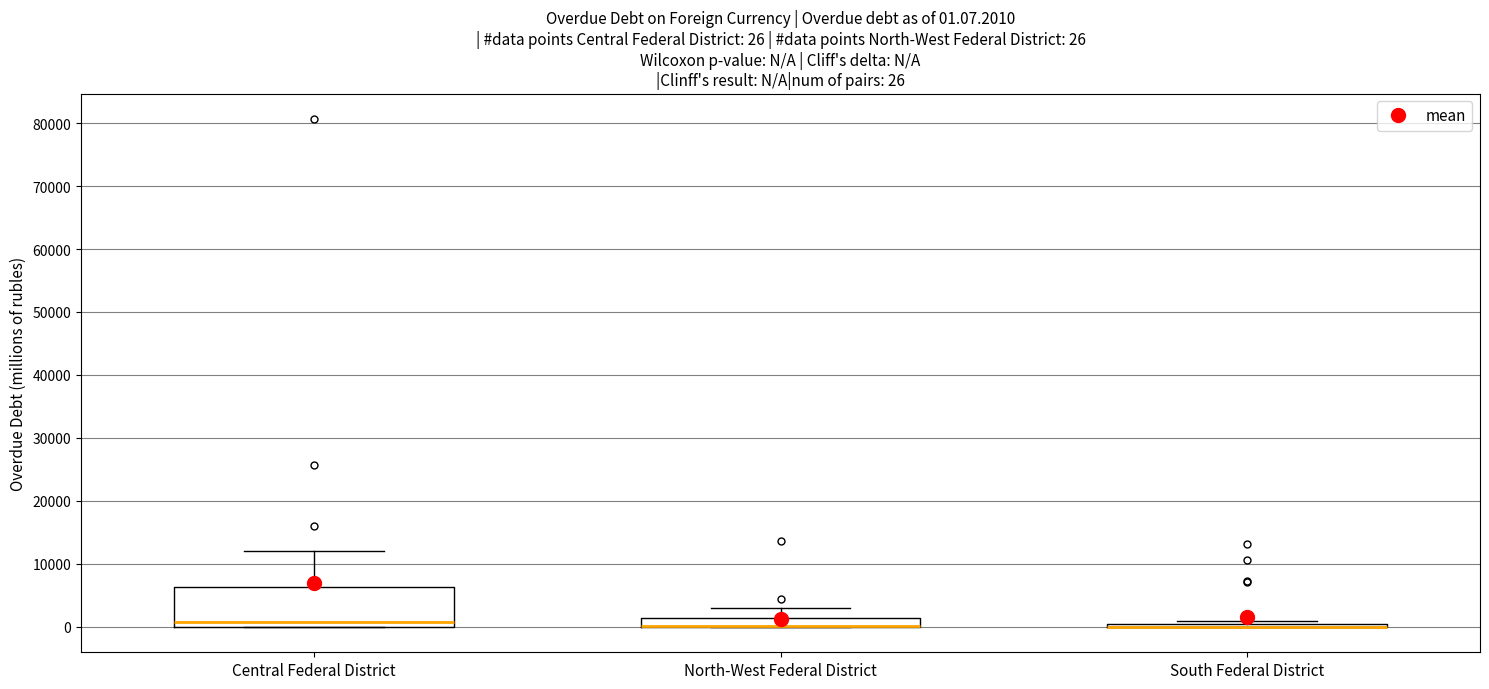

Comparing the boxes themselves (not the whiskers), which one is the tallest?

Central Federal District